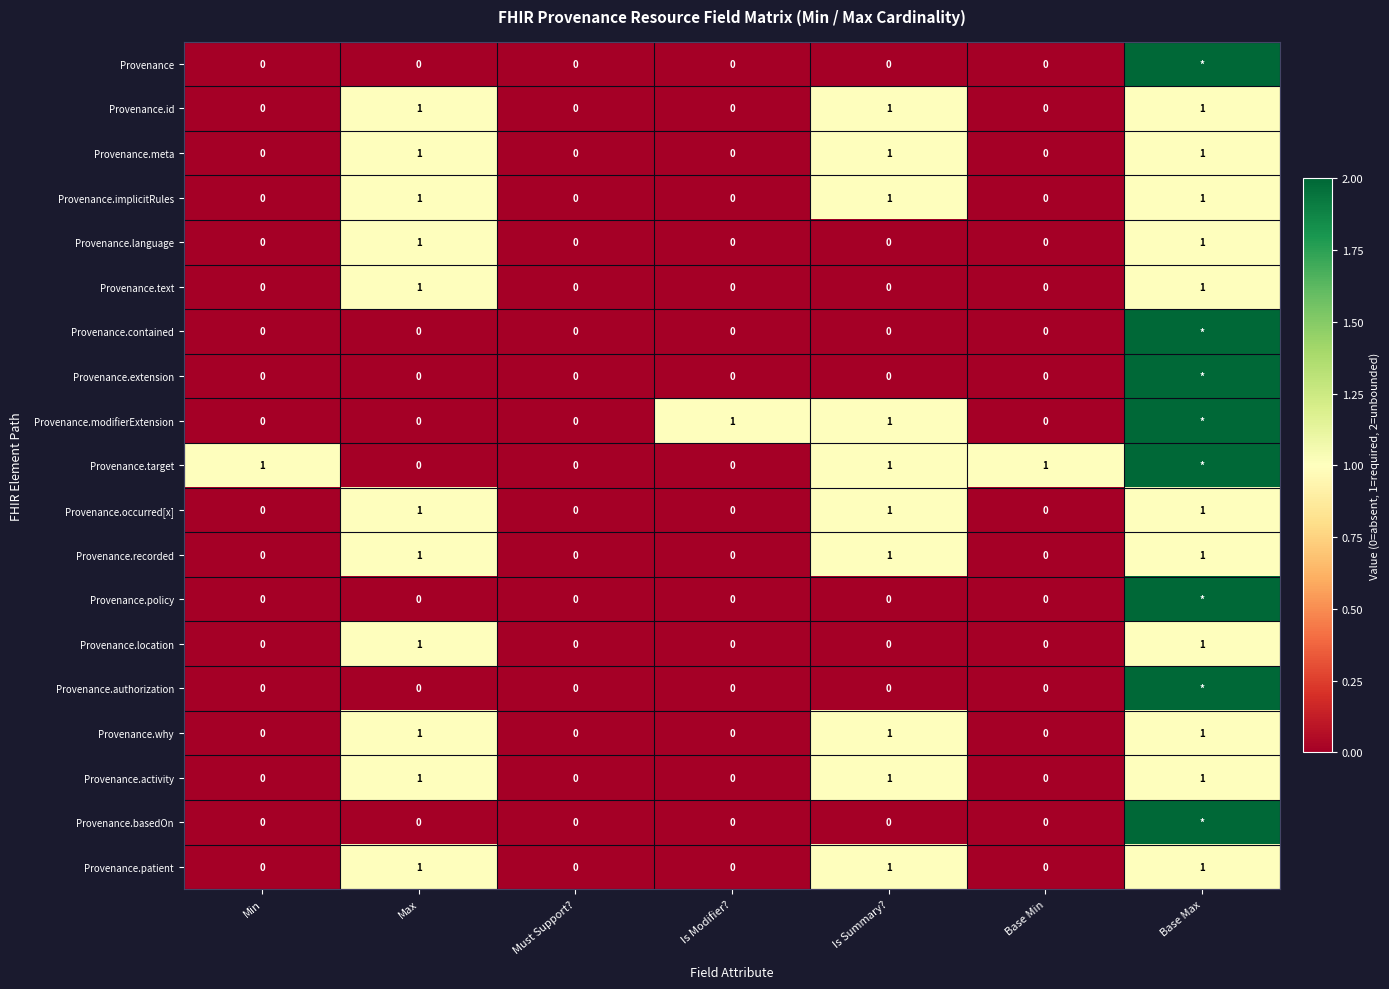

How many categories are shown in the chart?

7